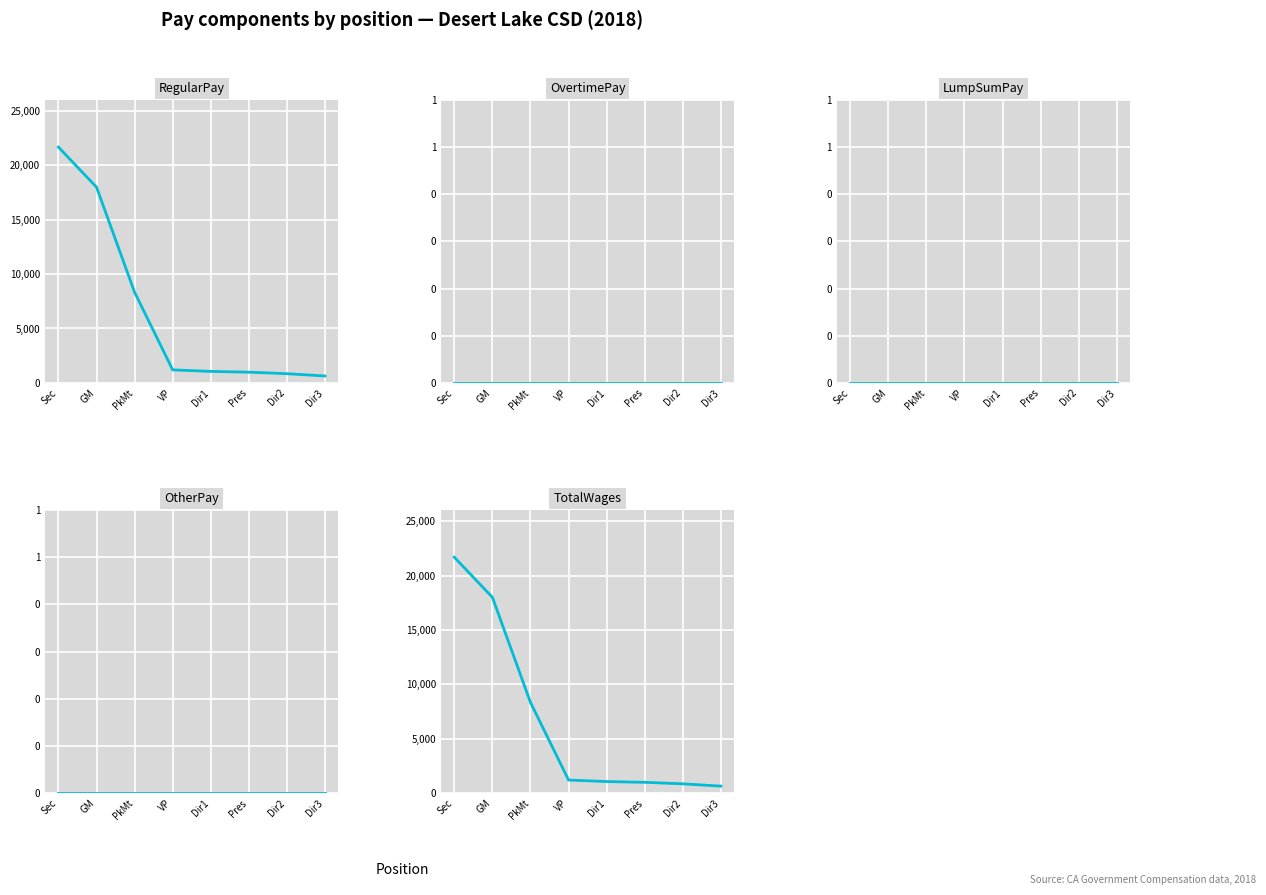

At which label does OtherPay reach its peak?

Sec